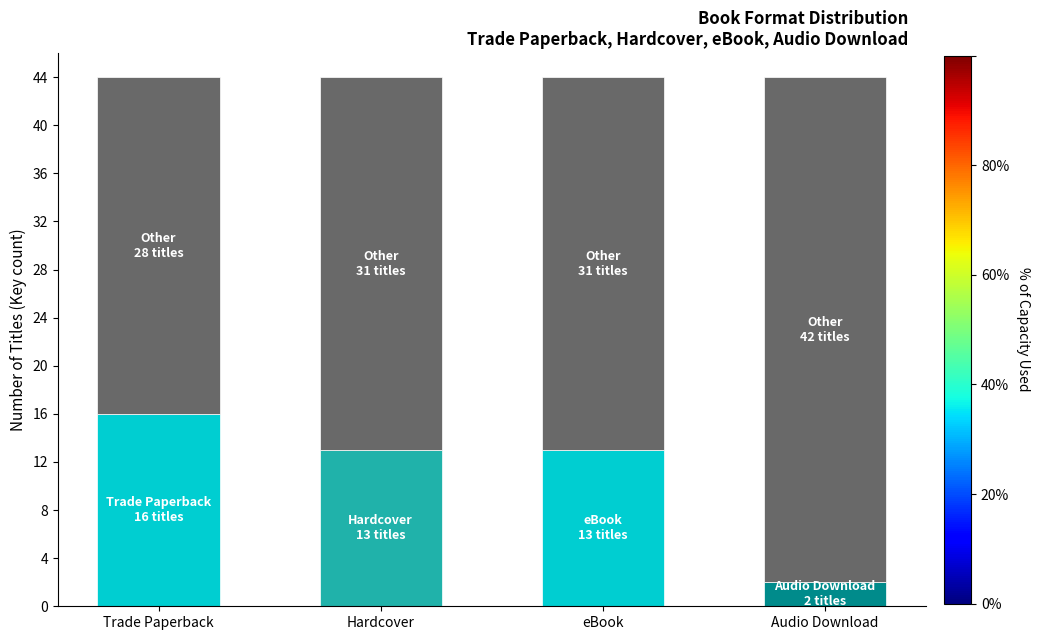

What is the total value across all series at eBook?

44